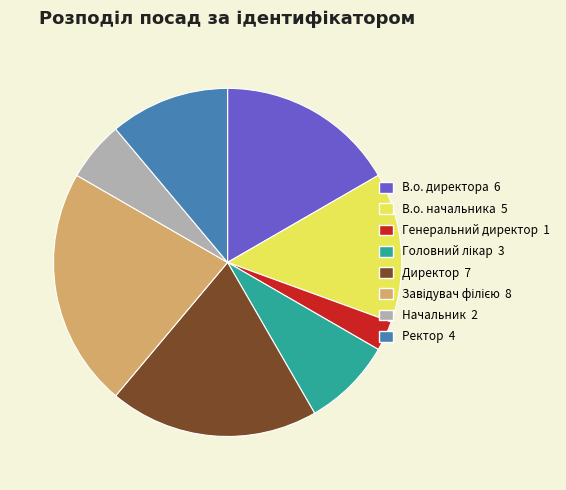

Between В.о. директора and Генеральний директор, which is larger?

В.о. директора